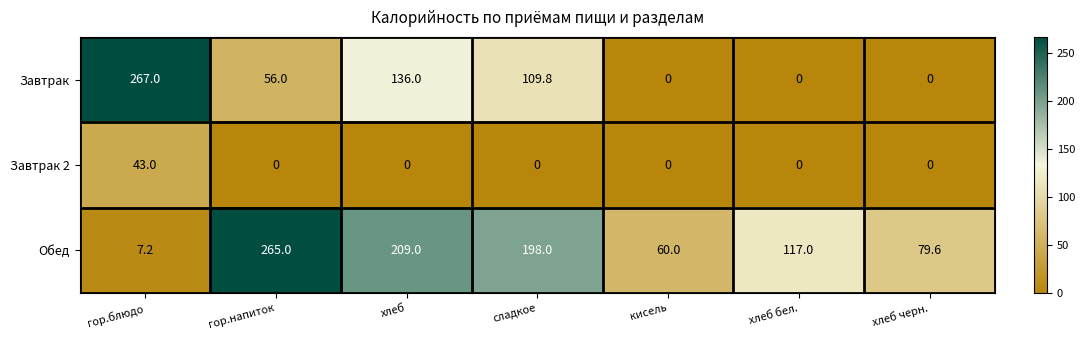

At how many categories does at least one series exceed 29?

7